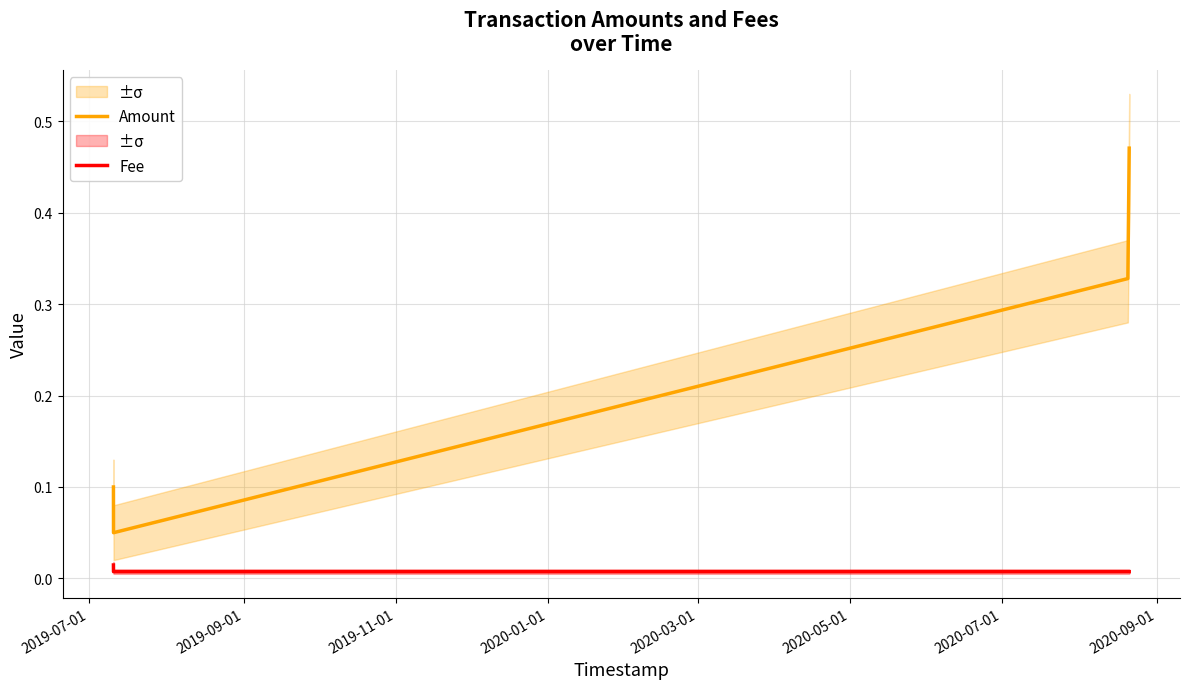

How many lines are shown in the chart?

2